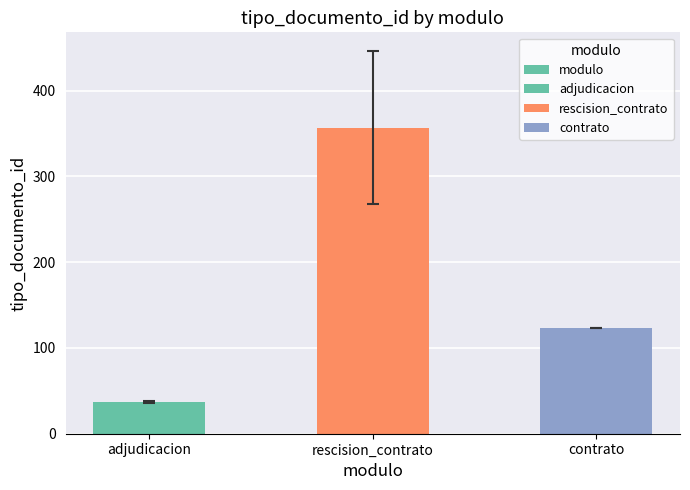

At which label does the data first exceed 123?

rescision_contrato